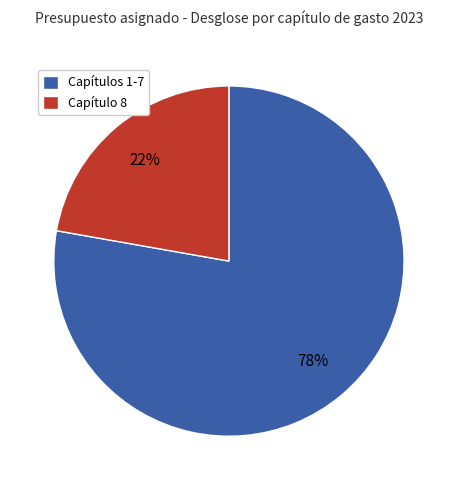

Is there a majority slice in this chart?

Yes